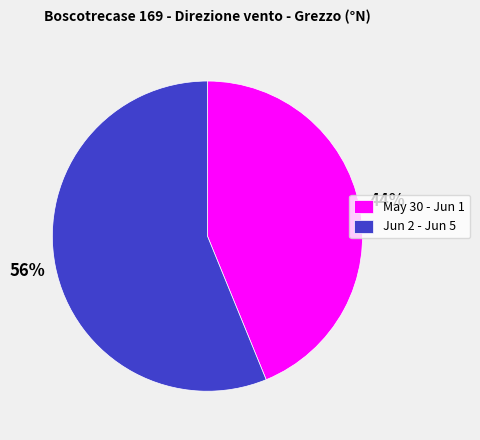

Which slice represents more than half of the pie?

Jun 2 - Jun 5